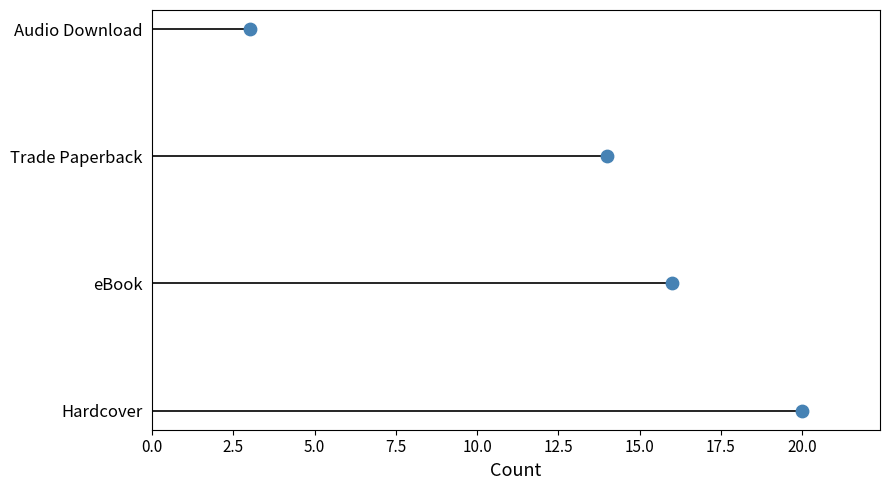

Between 0.0 and 2.5, which is larger?

2.5